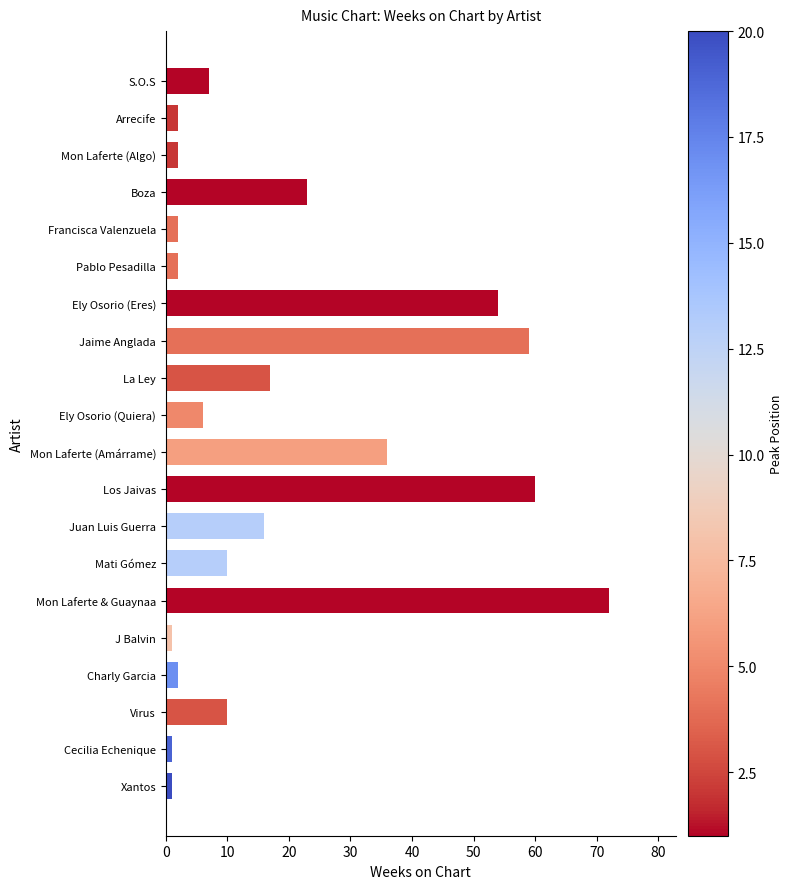

What is the sum of the values at S.O.S and Los Jaivas?

67